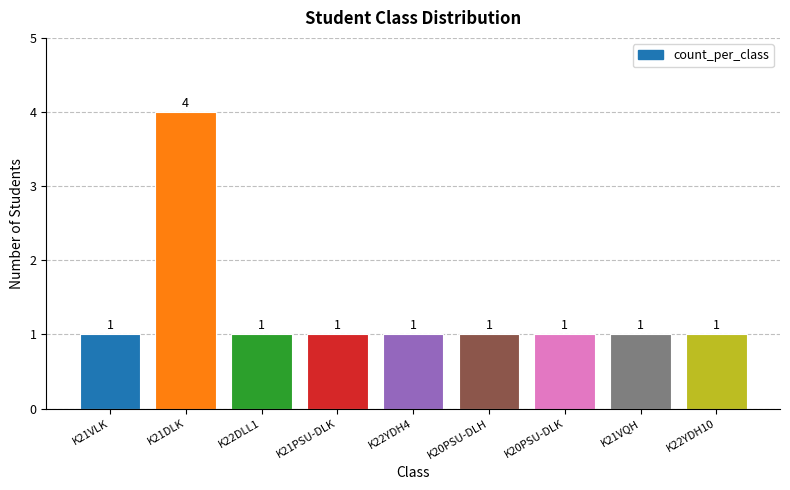

What is the sum of all values?

12